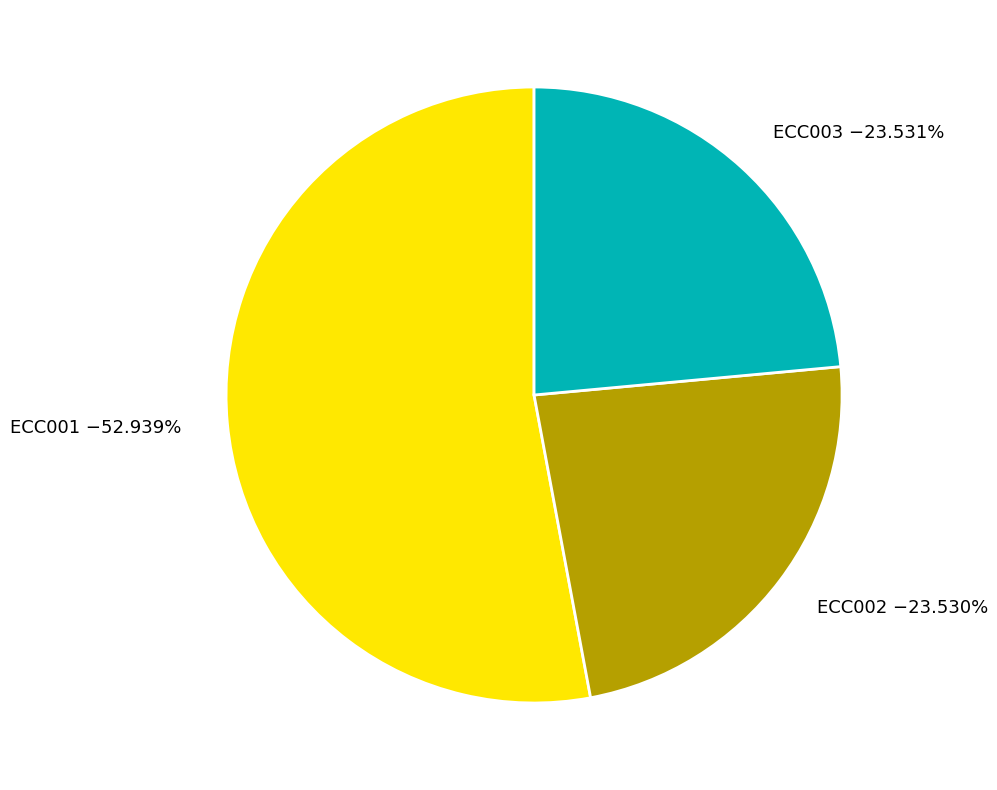

Which slice represents more than half of the pie?

ECC001